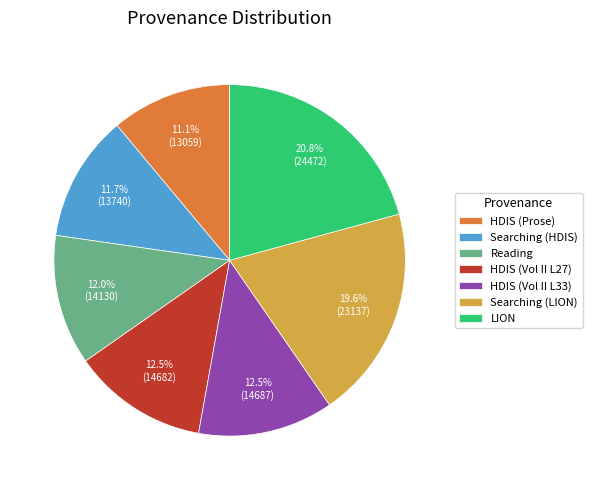

Between LION and HDIS (Vol II L27), which is larger?

LION